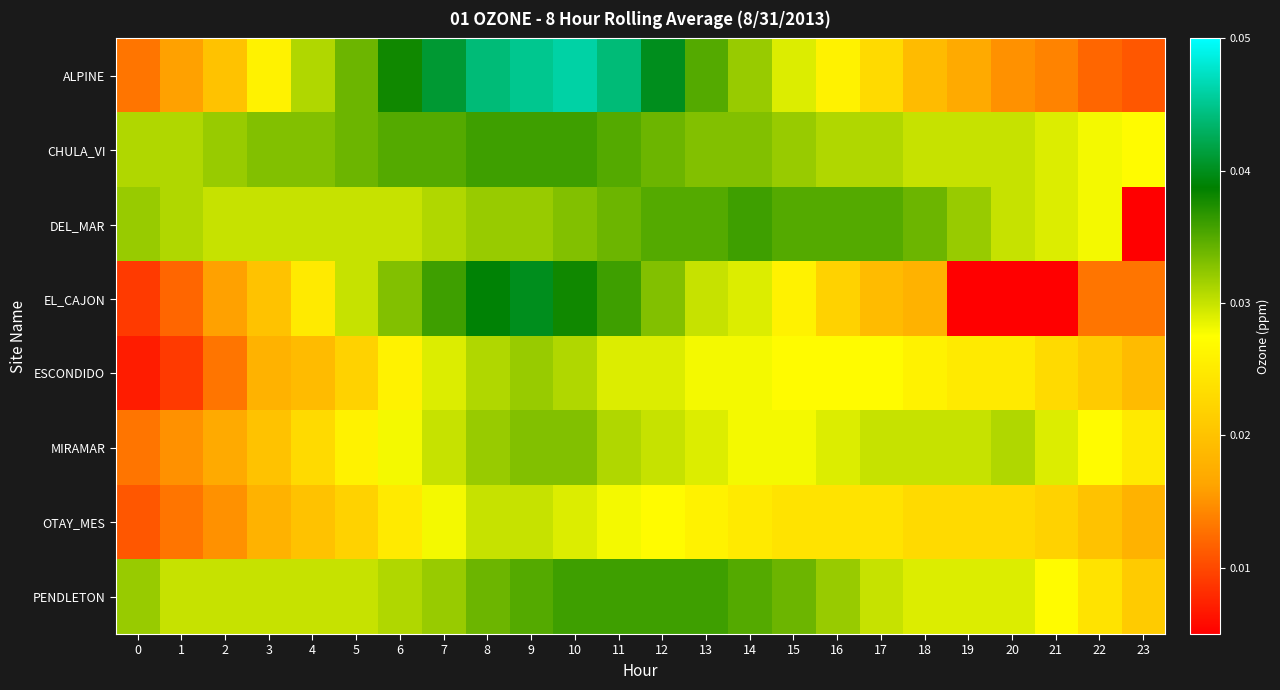

Between 9 and 11, which is larger?

9